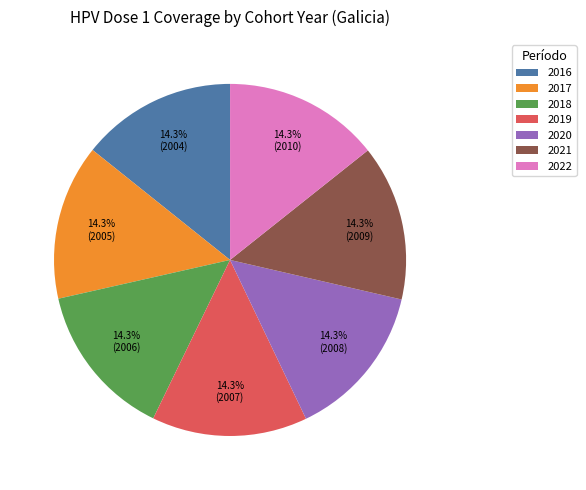

What percentage is NOT represented by 2021?

85.7%